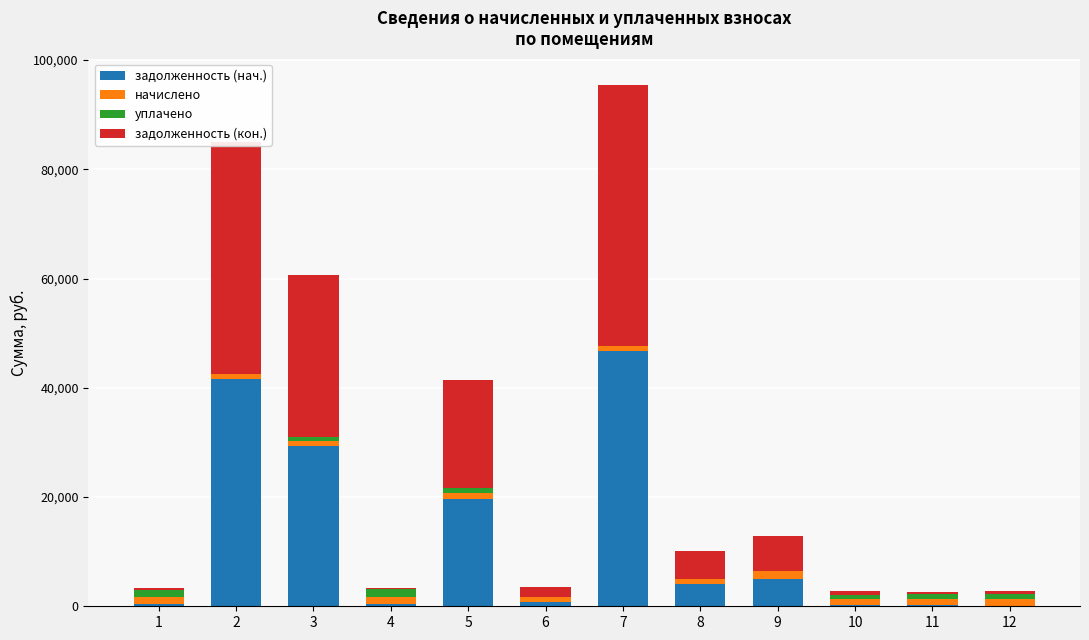

The value of задолженность (нач.) at 12 is 31969.3. True or false?

False